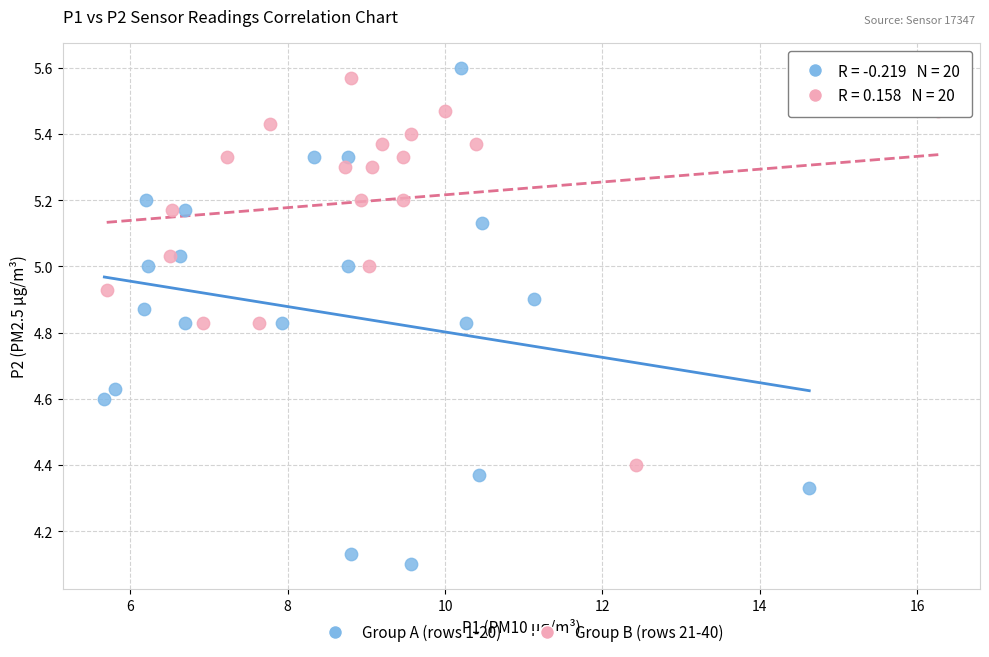

Which series contains the lowest Y value?

Group A (rows 1-20)